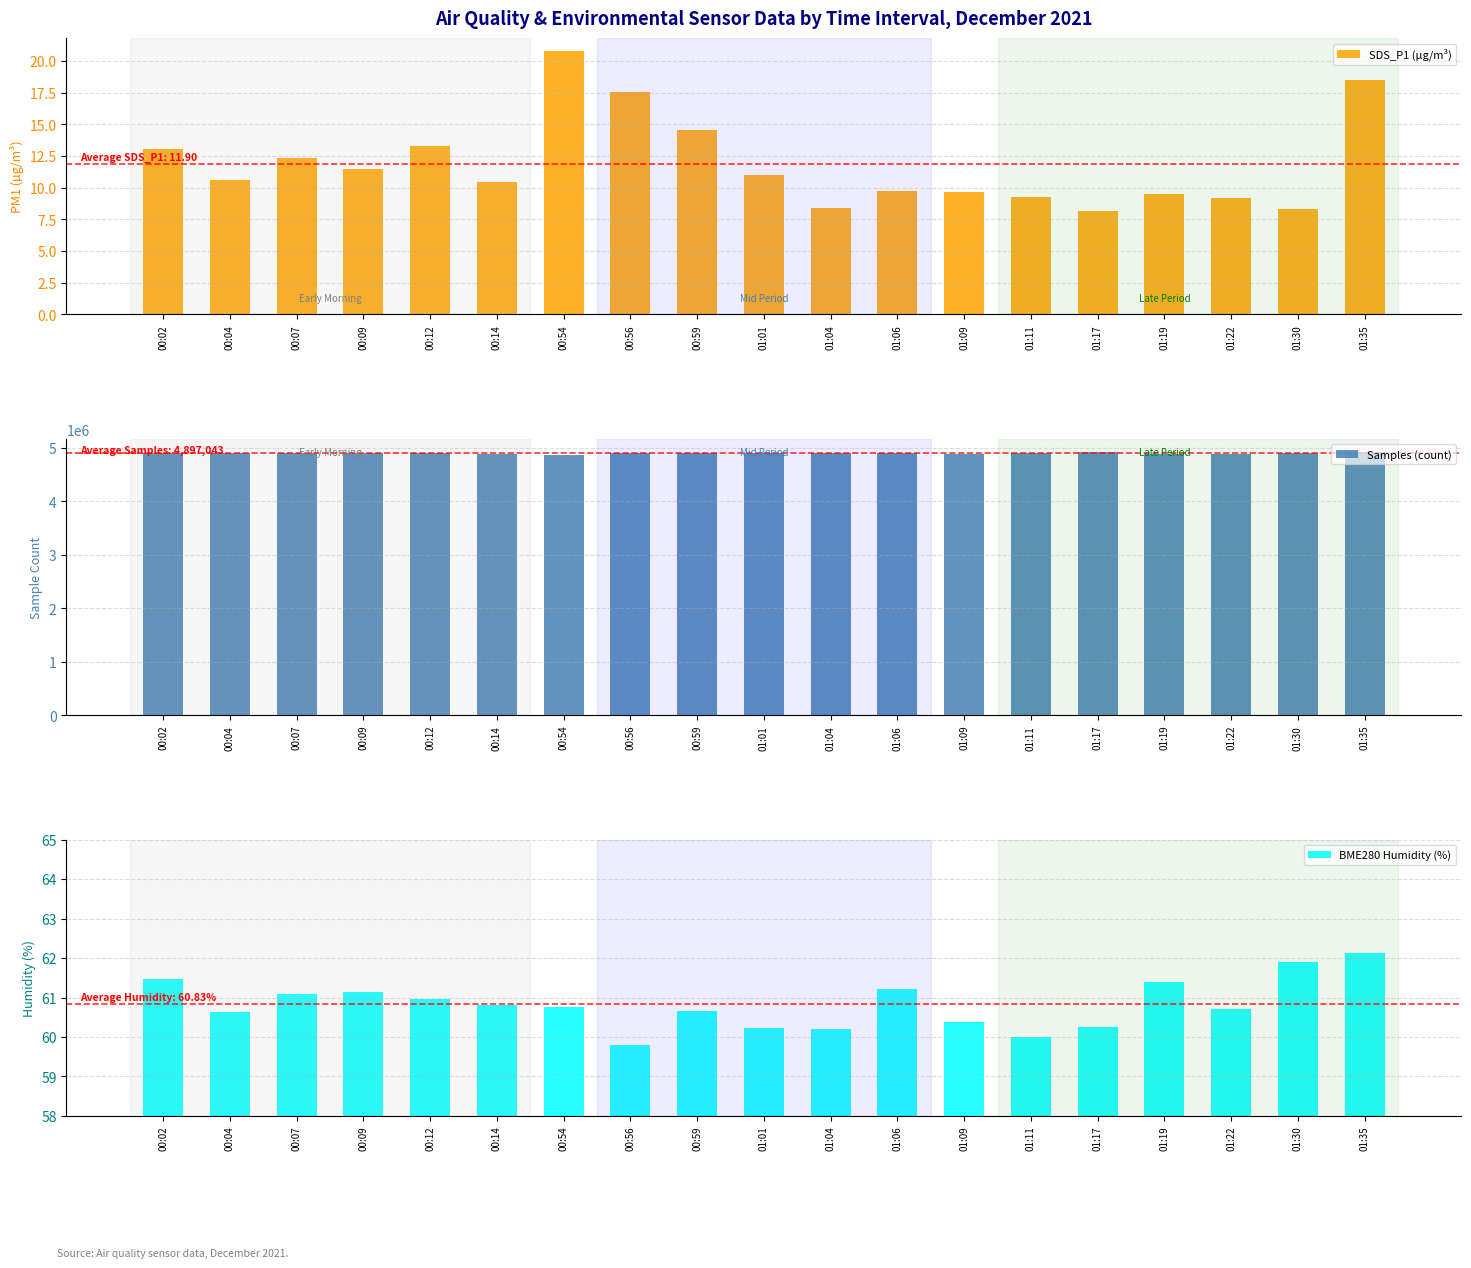

At which label does BME280 Humidity (%) reach its peak?

01:35